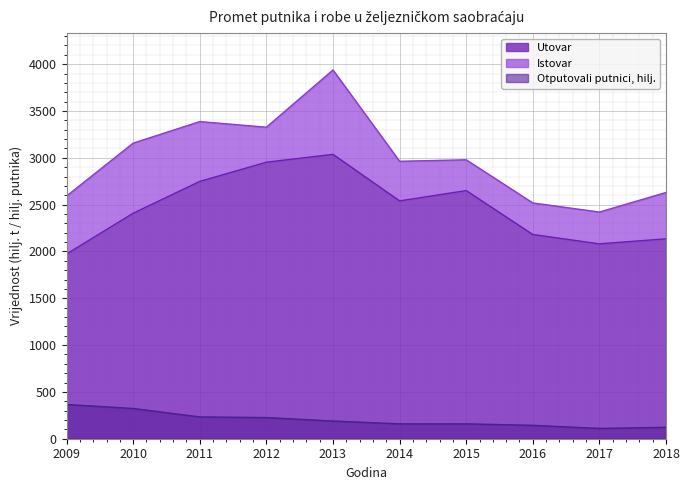

What is the lowest value of the Otputovali putnici, hilj. series?

110